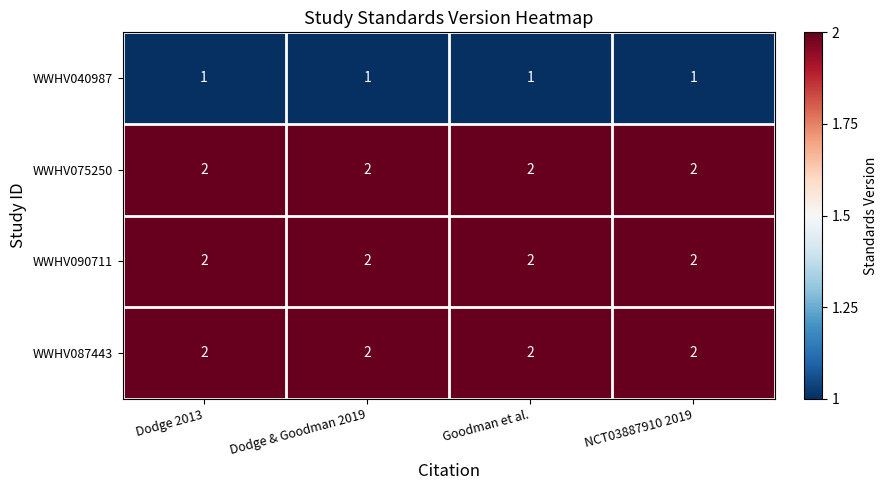

The WWHV075250 series shows 2 at Dodge 2013. True or false?

True